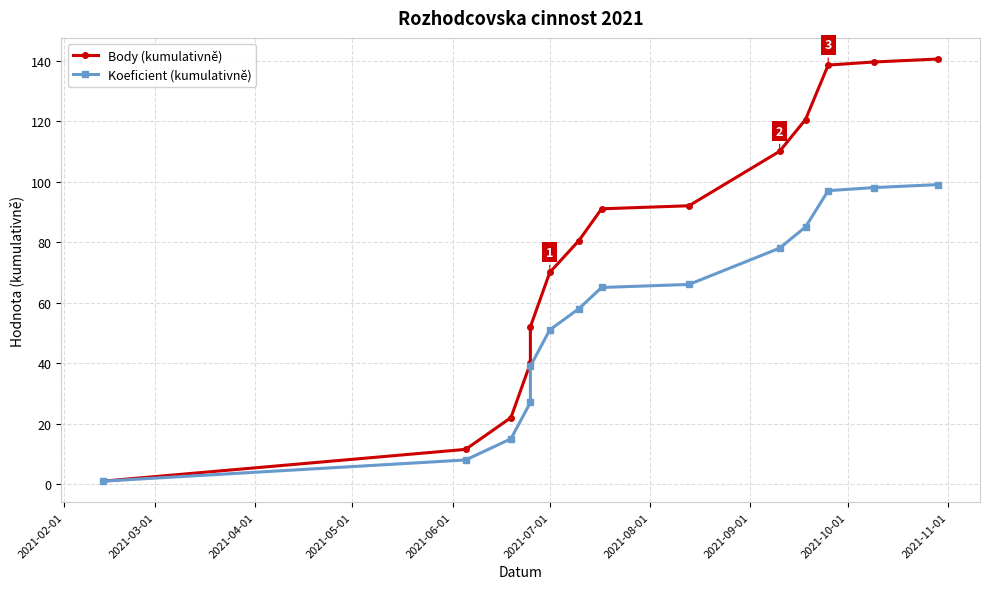

List the series in order of their overall mean, lowest first.

Koeficient (kumulativně), Body (kumulativně)